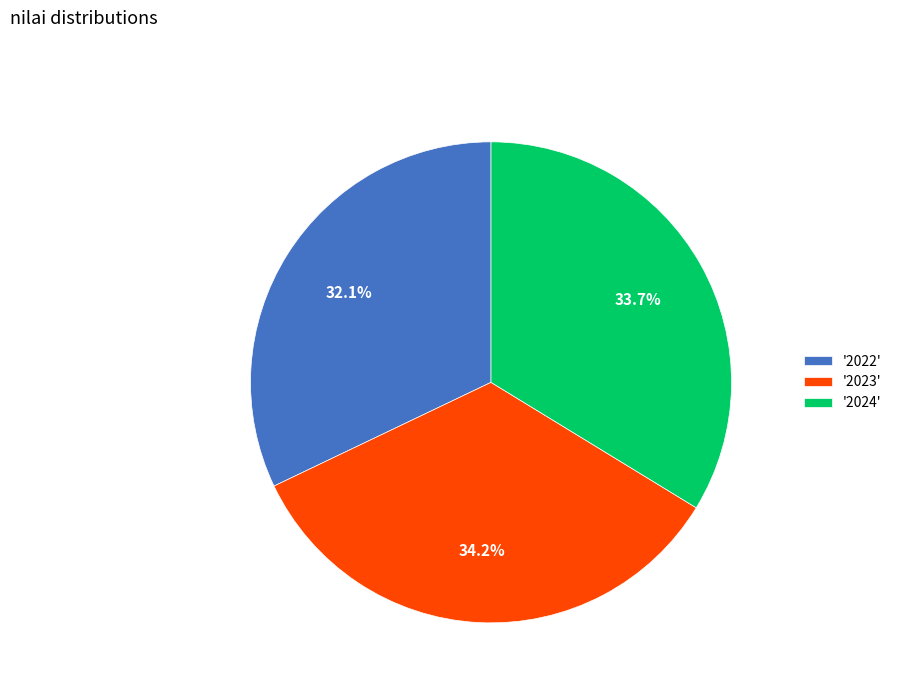

To the nearest percent, what is the average slice percentage?

33%